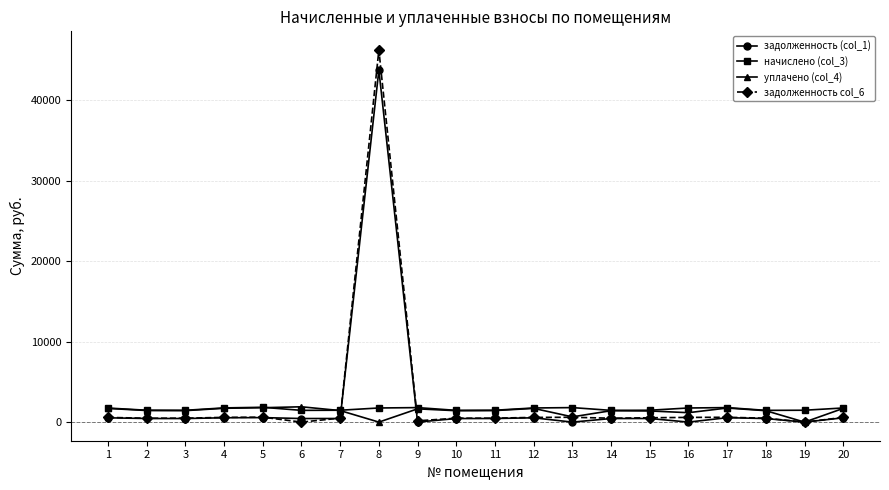

What is the total value across all series at 10?

3813.1